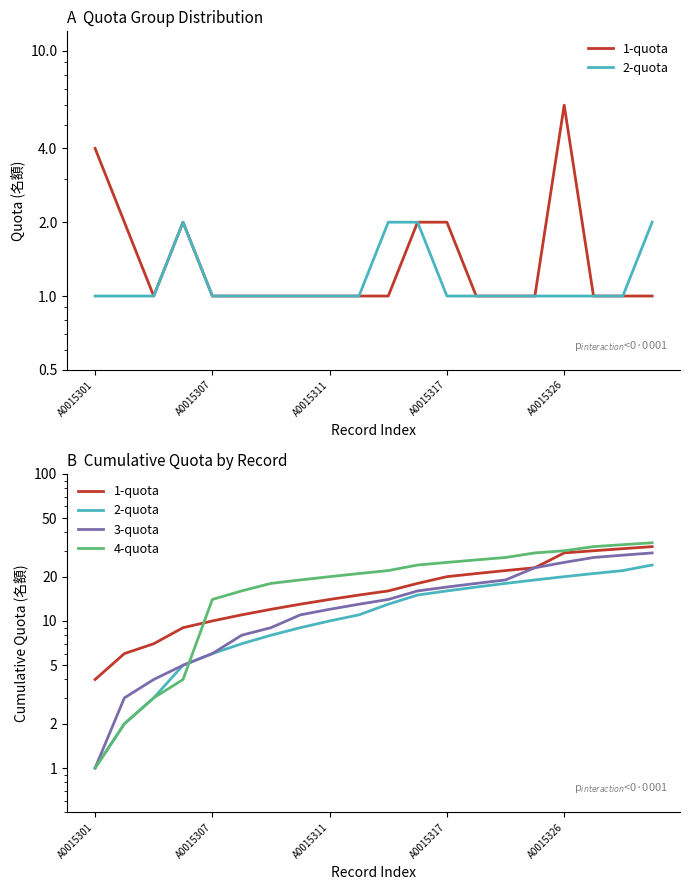

The value of 1-quota at 14 is 36. True or false?

False